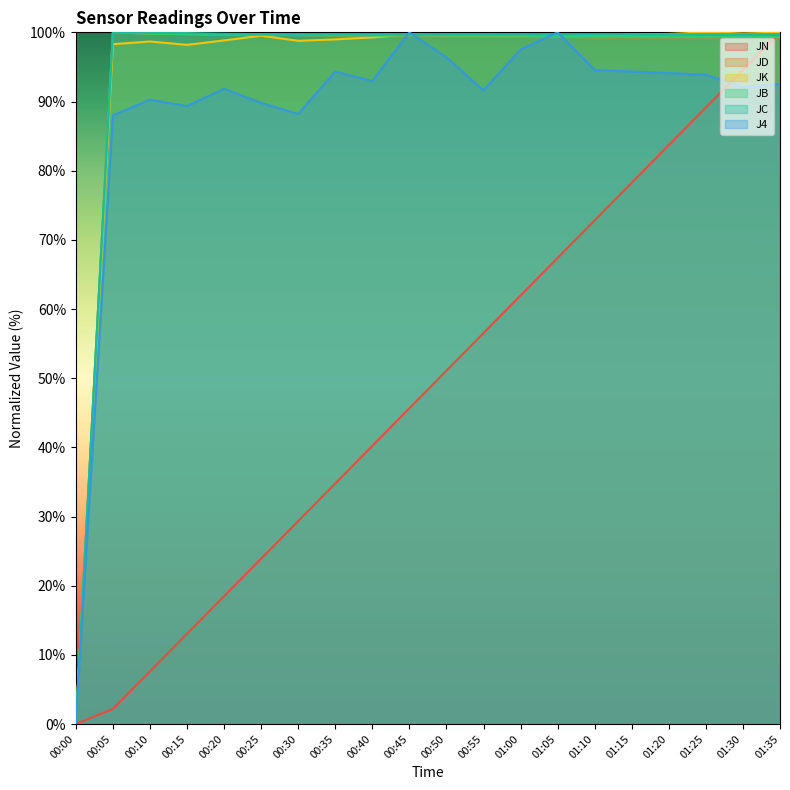

Reading left to right, transcribe all the data shown in this chart.

JN: 0.0	2.2	7.6	13.0	18.5	23.9	29.3	34.8	40.2	45.7	51.1	56.5	62.0	67.4	72.8	78.3	83.7	89.1	94.6	100.0
JD: 0.0	100.0	99.8	99.8	99.6	99.6	99.6	99.5	99.5	99.5	99.4	99.4	99.4	99.3	99.3	99.3	99.3	99.3	99.3	99.3
JK: 0.0	98.3	98.7	98.2	98.8	99.5	98.8	99.0	99.3	99.7	99.6	99.6	99.6	99.7	99.5	99.7	99.8	100.0	99.8	99.9
JB: 0.0	100.0	99.8	99.7	99.7	99.7	99.6	99.5	99.5	99.5	99.5	99.5	99.5	99.5	99.4	99.4	99.4	99.4	99.4	99.4
JC: 0.0	100.0	99.9	99.9	99.8	99.7	99.7	99.7	99.7	99.7	99.7	99.7	99.7	99.7	99.7	99.7	99.7	99.7	99.7	99.7
J4: 0.0	88.0	90.2	89.3	91.8	89.8	88.2	94.3	93.0	100.0	96.4	91.6	97.5	100.0	94.6	94.3	94.1	93.9	92.1	92.5